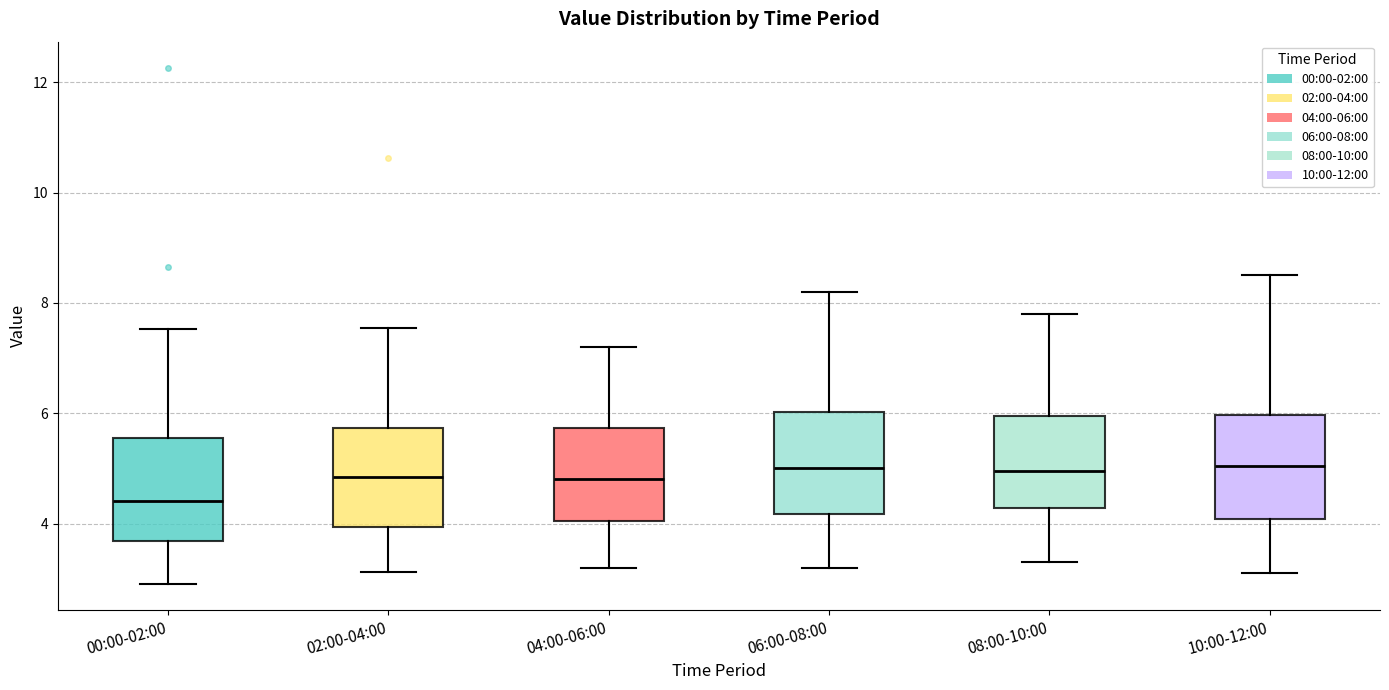

Where is the upper edge of the box for 00:00-02:00 on the y-axis? The values are not printed on the chart, so give them approximately, as read against the axis.

5.6